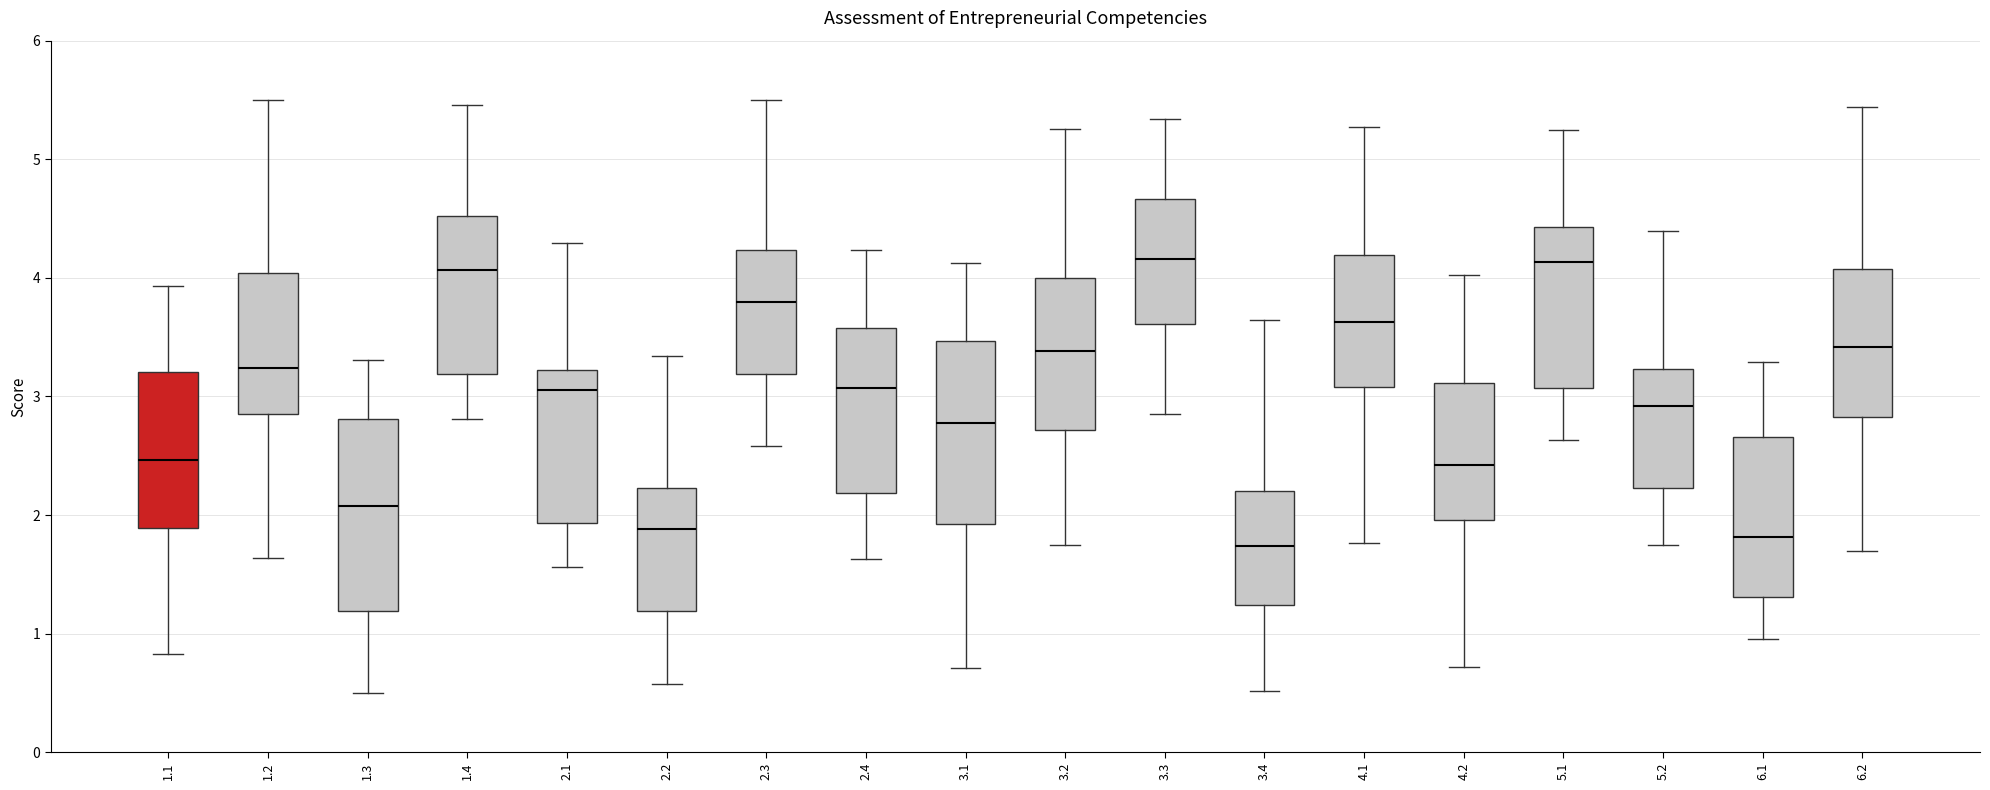

Reading left to right, read every box against the y-axis: the position of its median line, the range the box covers, and the ends of its whiskers. The values are not printed on the chart, so give them approximately, as read against the axis.

1.1: median 2.5, box 1.9 to 3.2, whiskers 0.8 to 3.9
1.2: median 3.2, box 2.8 to 4.0, whiskers 1.6 to 5.5
1.3: median 2.1, box 1.2 to 2.8, whiskers 0.5 to 3.3
1.4: median 4.1, box 3.2 to 4.5, whiskers 2.8 to 5.5
2.1: median 3.1, box 1.9 to 3.2, whiskers 1.6 to 4.3
2.2: median 1.9, box 1.2 to 2.2, whiskers 0.6 to 3.3
2.3: median 3.8, box 3.2 to 4.2, whiskers 2.6 to 5.5
2.4: median 3.1, box 2.2 to 3.6, whiskers 1.6 to 4.2
3.1: median 2.8, box 1.9 to 3.5, whiskers 0.7 to 4.1
3.2: median 3.4, box 2.7 to 4.0, whiskers 1.7 to 5.3
3.3: median 4.2, box 3.6 to 4.7, whiskers 2.9 to 5.3
3.4: median 1.7, box 1.2 to 2.2, whiskers 0.5 to 3.6
4.1: median 3.6, box 3.1 to 4.2, whiskers 1.8 to 5.3
4.2: median 2.4, box 2.0 to 3.1, whiskers 0.7 to 4.0
5.1: median 4.1, box 3.1 to 4.4, whiskers 2.6 to 5.2
5.2: median 2.9, box 2.2 to 3.2, whiskers 1.8 to 4.4
6.1: median 1.8, box 1.3 to 2.7, whiskers 1.0 to 3.3
6.2: median 3.4, box 2.8 to 4.1, whiskers 1.7 to 5.4